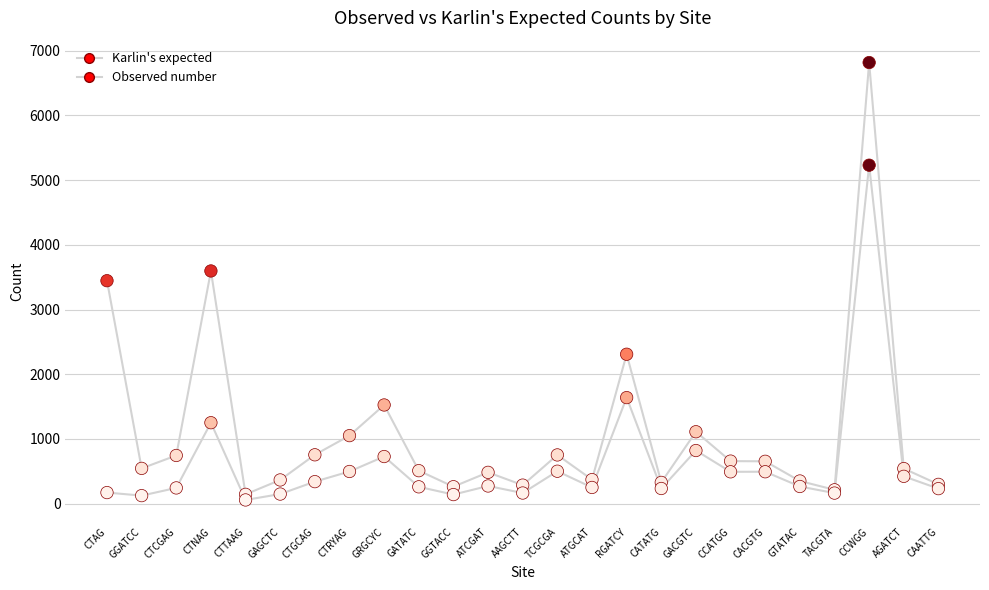

At which category is the sum across all series the highest?

CCWGG